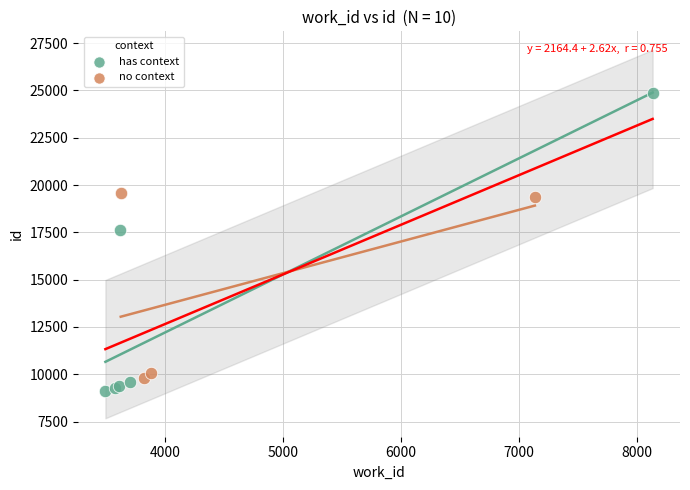

Which series reaches the maximum Y coordinate?

has context